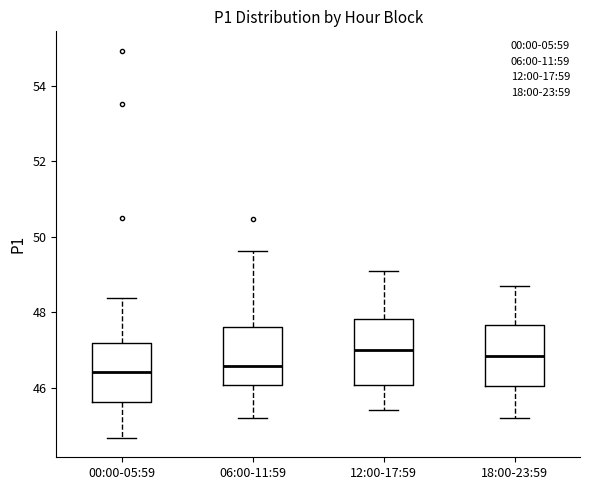

Reading left to right, transcribe this box plot: for each box, give where its median line is, the range the box spans, and where its two whiskers end, as read against the y-axis. The values are not printed on the chart, so give them approximately, as read against the axis.

00:00-05:59: median 46.4, box 45.6 to 47.2, whiskers 44.6 to 48.4
06:00-11:59: median 46.6, box 46.0 to 47.6, whiskers 45.2 to 49.6
12:00-17:59: median 47.0, box 46.0 to 47.8, whiskers 45.4 to 49.2
18:00-23:59: median 46.8, box 46.0 to 47.6, whiskers 45.2 to 48.8